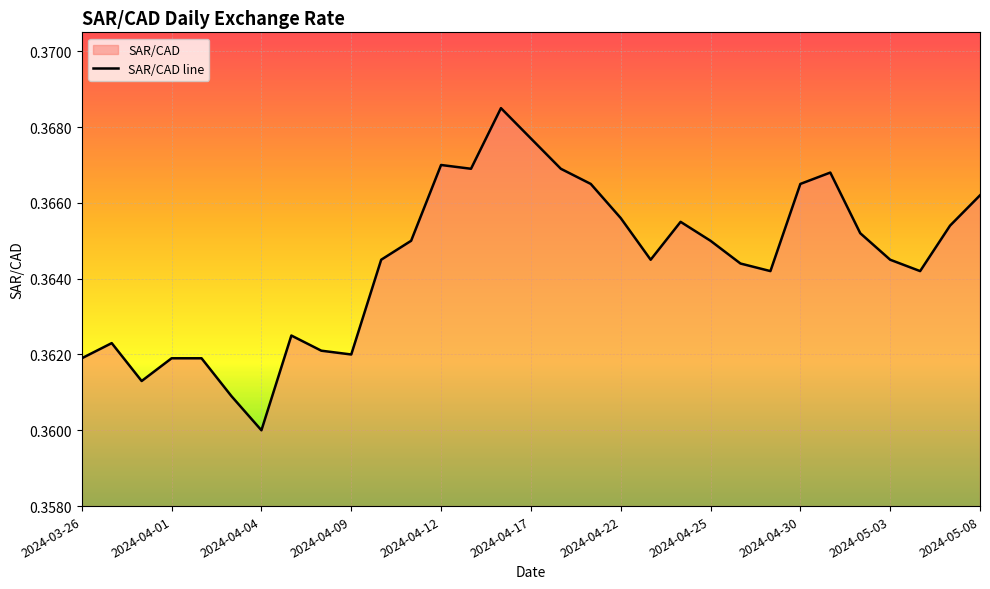

The chart shows a value of 0.1 at 2024-04-04. True or false?

False